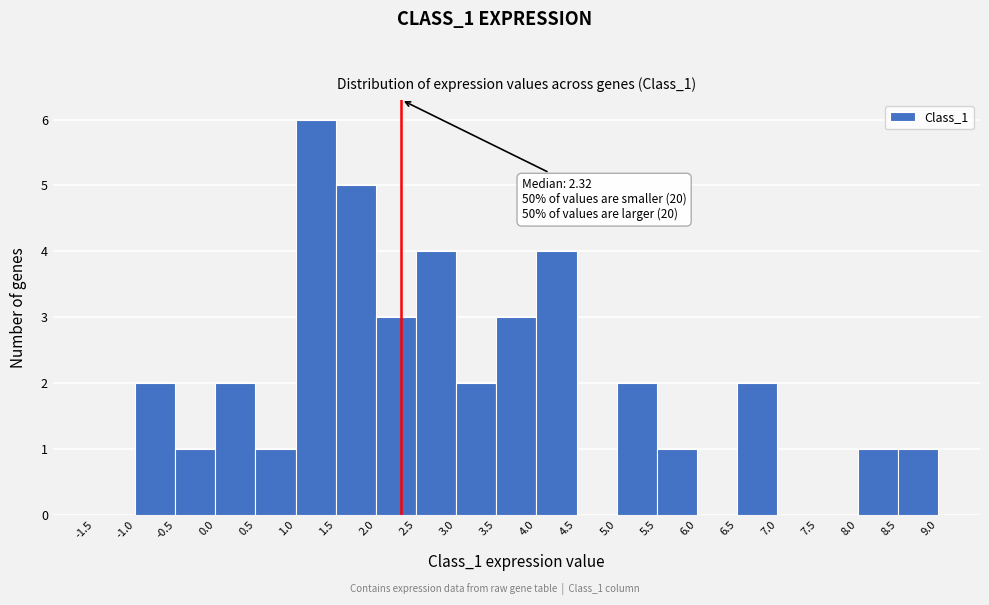

Over which range of the x-axis is the bar tallest?

1.0 to 1.5